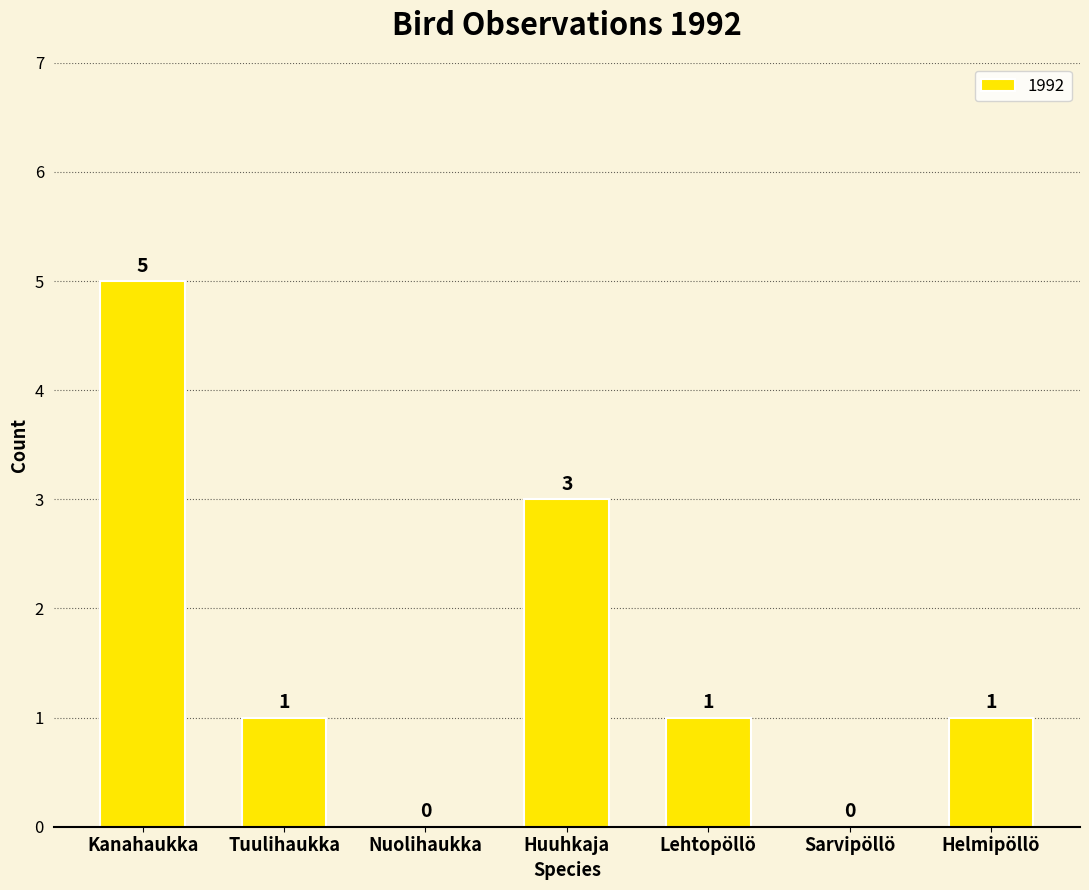

Where does the data first go above 1?

Kanahaukka